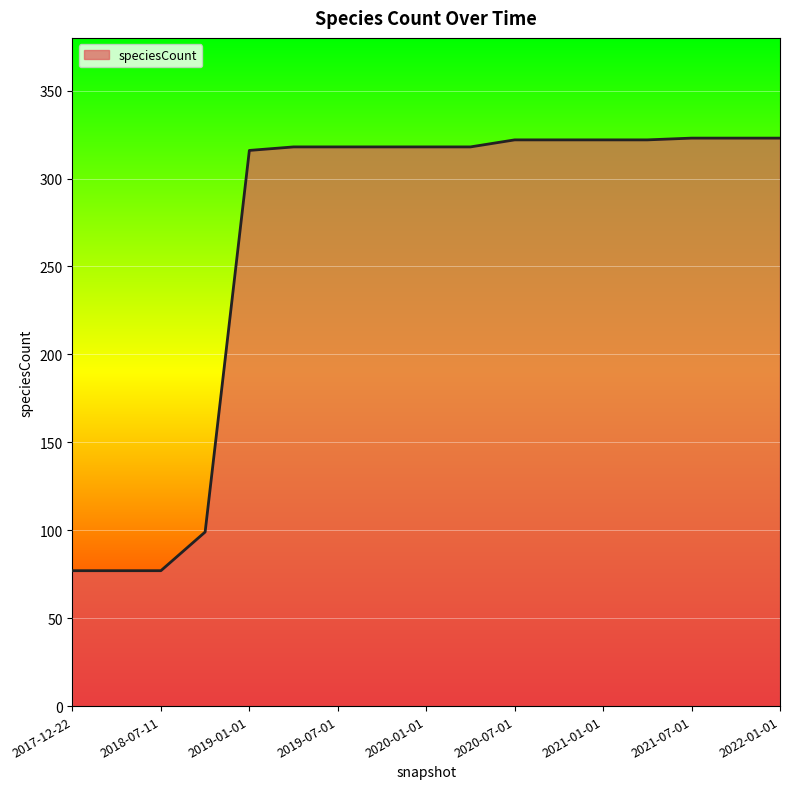

What is the difference between the maximum and minimum values?

246